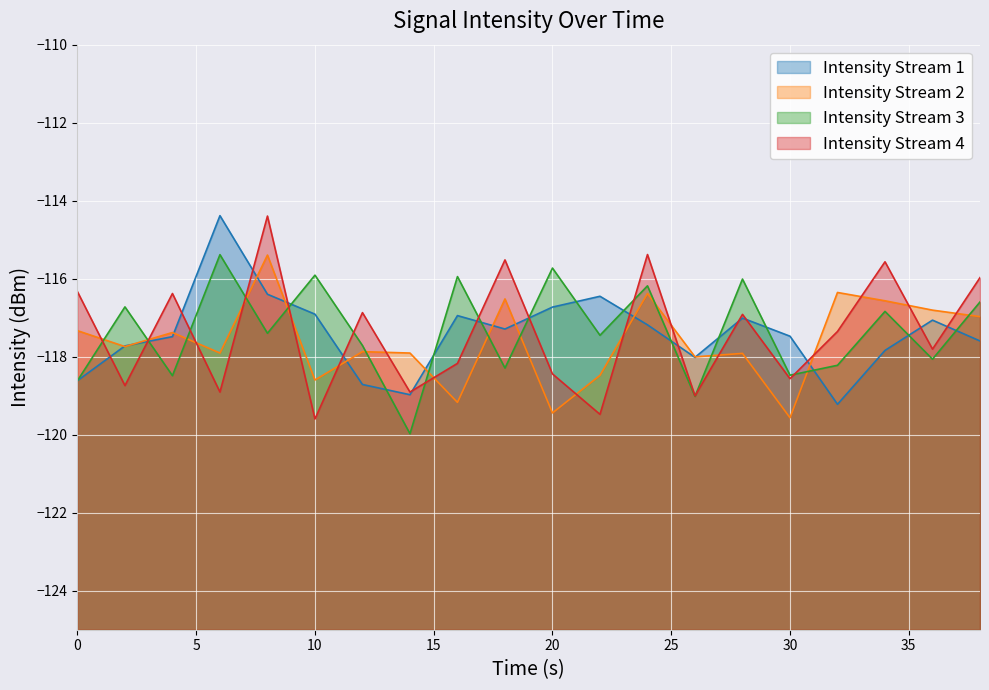

Read the Intensity Stream 1 value at 8.

-116.4